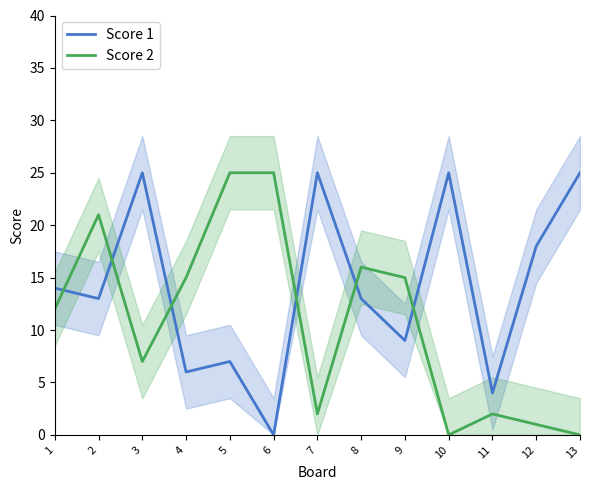

Reading left to right, extract all data points from this chart.

Score 1: 1=14	2=13	3=25	4=6	5=7	6=0	7=25	8=13	9=9	10=25	11=4	12=18	13=25
Score 2: 1=12	2=21	3=7	4=15	5=25	6=25	7=2	8=16	9=15	10=0	11=2	12=1	13=0